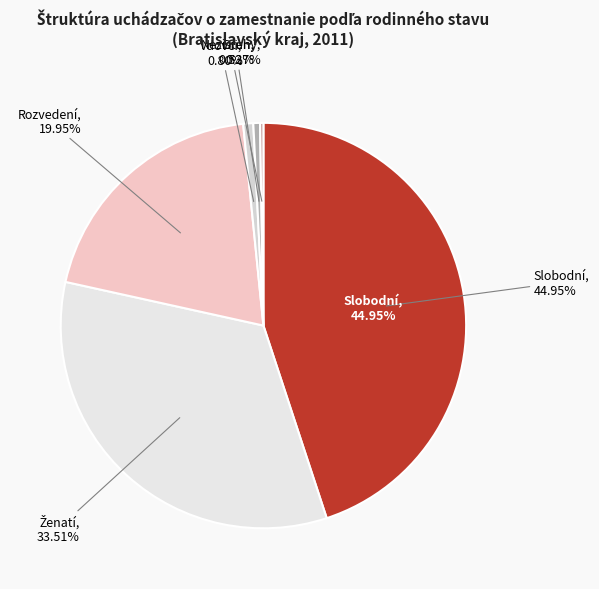

Is it true that Nezistený is 12% of the pie?

False